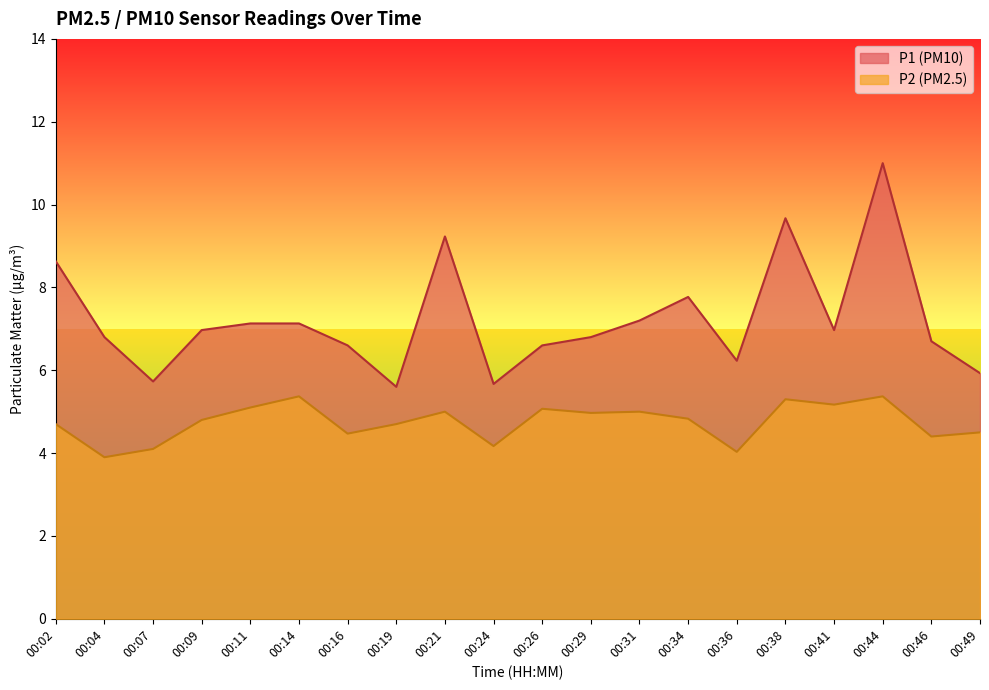

The P1 series shows 9.7 at 00:36. True or false?

False